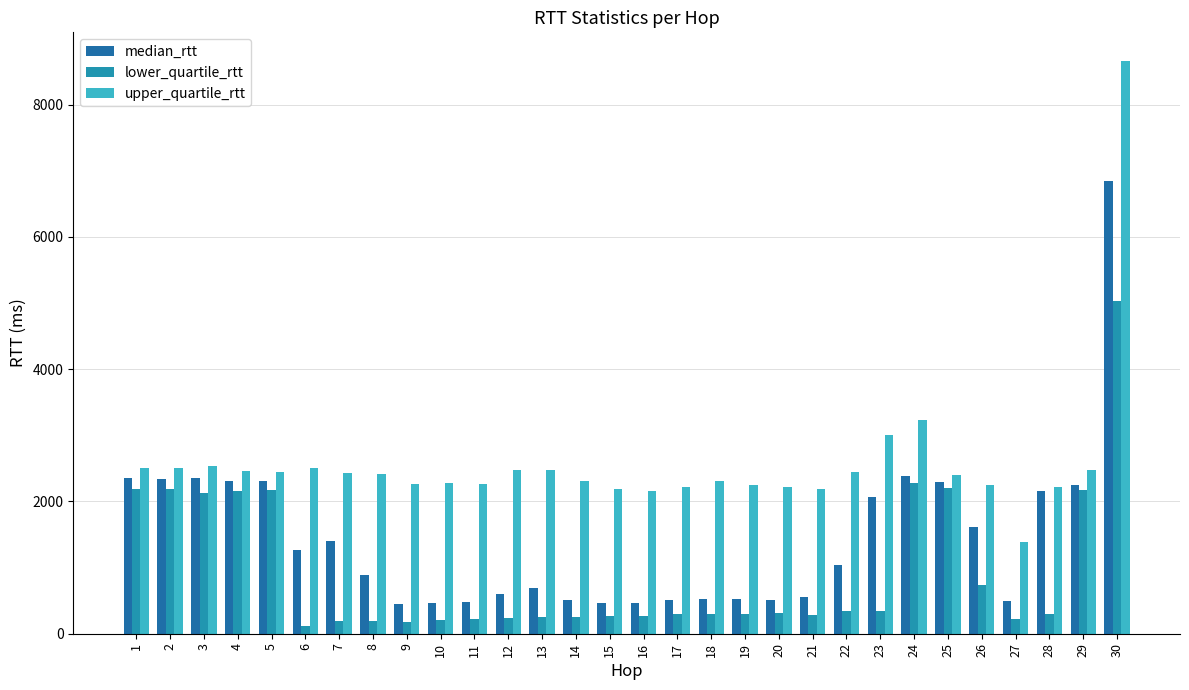

At how many categories does at least one series exceed 420?

30